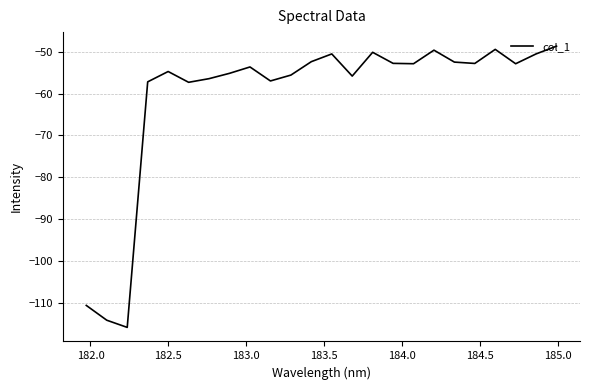

What is the average value?

-60.8